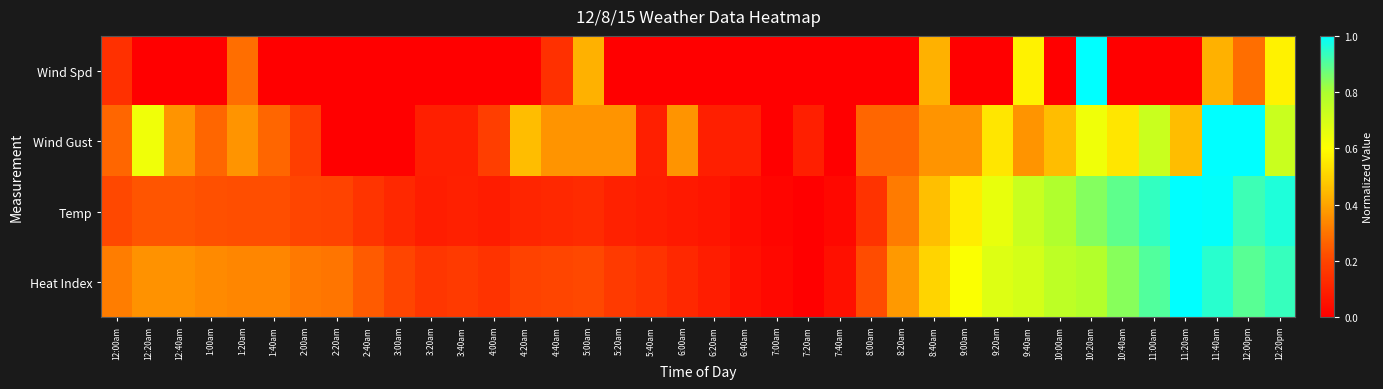

At which category is the sum across all series the highest?

11:40am